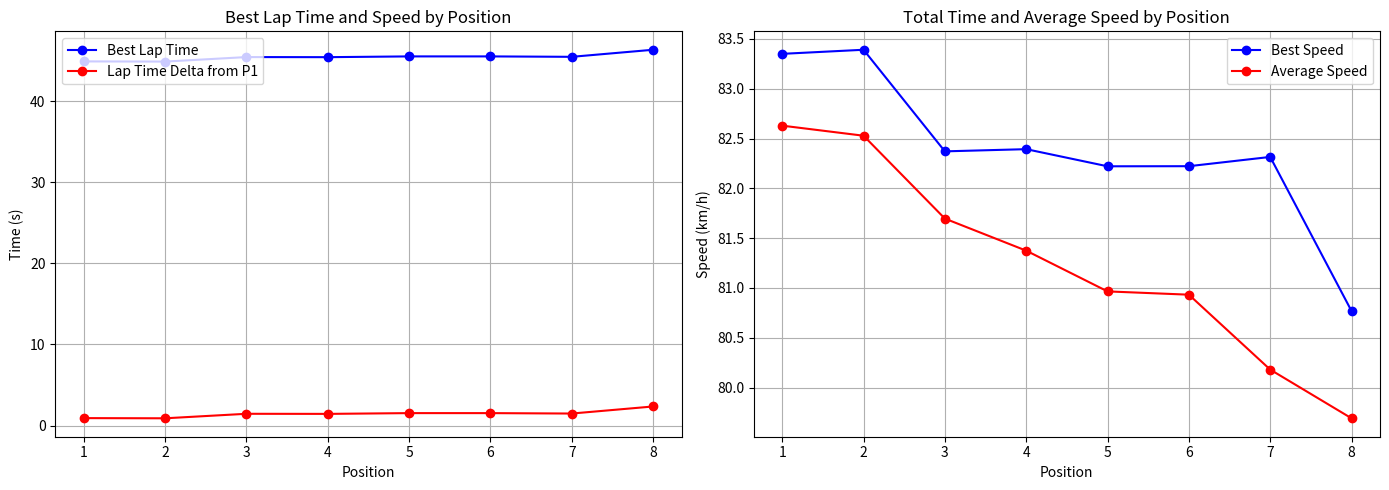

Reading left to right, list all the values displayed in this chart.

Best Lap Time: 44.9	44.9	45.5	45.4	45.5	45.5	45.5	46.4
Lap Time Delta from P1: 0.9	0.9	1.5	1.4	1.5	1.5	1.5	2.4
Best Speed: 83.3	83.4	82.4	82.4	82.2	82.2	82.3	80.8
Average Speed: 82.6	82.5	81.7	81.4	81.0	80.9	80.2	79.7